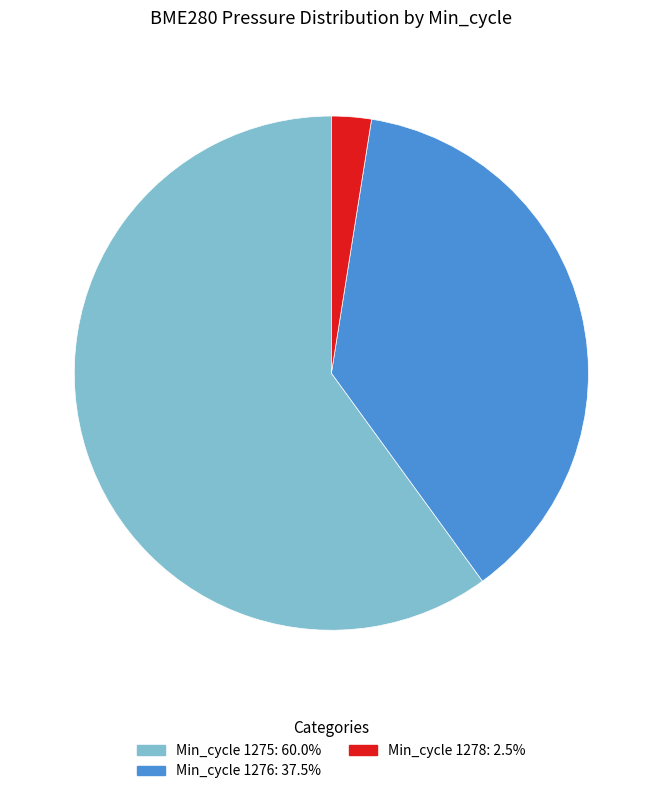

How many segments does this pie chart have?

3